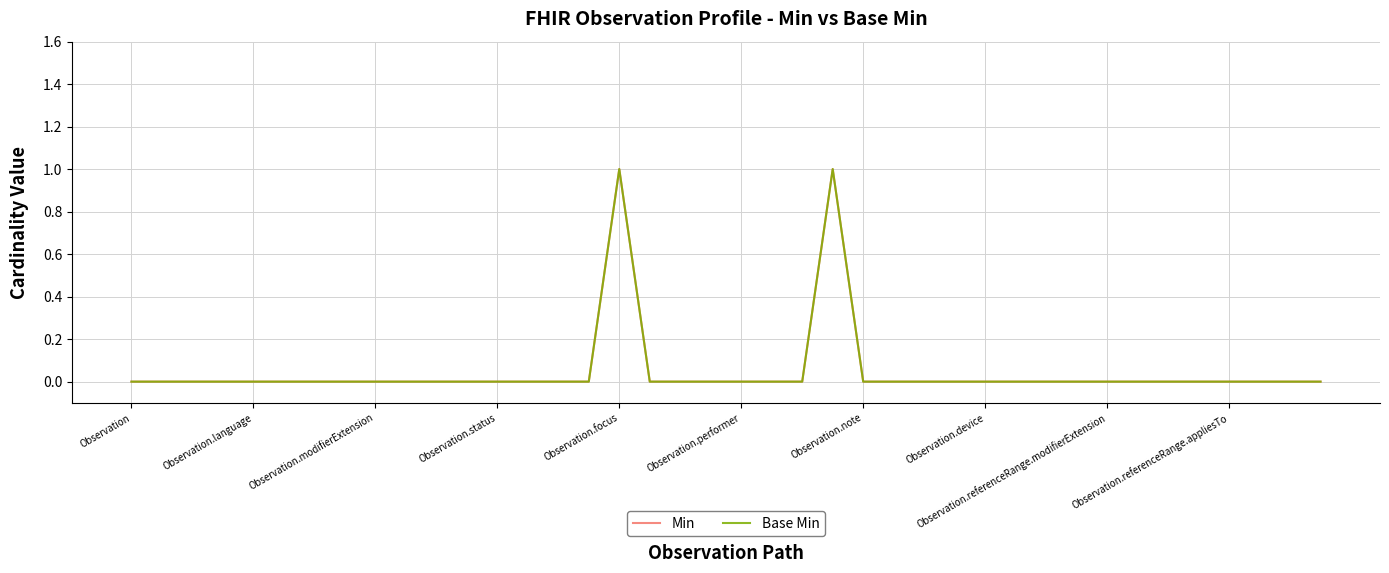

Does the chart display data point markers on the line(s)?

No